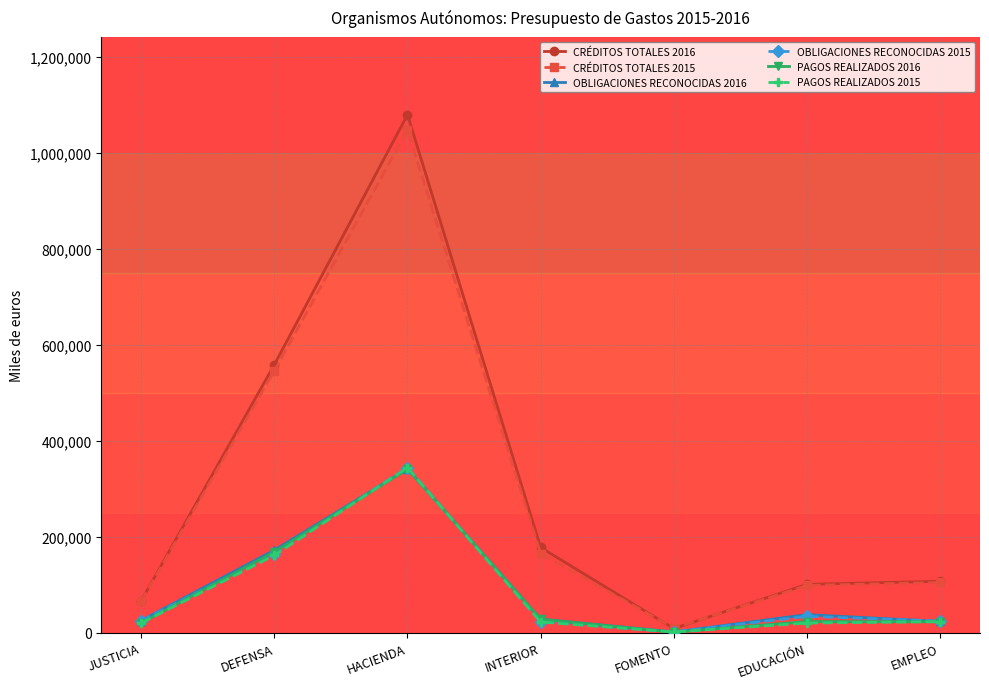

What is the maximum value for OBLIGACIONES RECONOCIDAS 2016?

342027